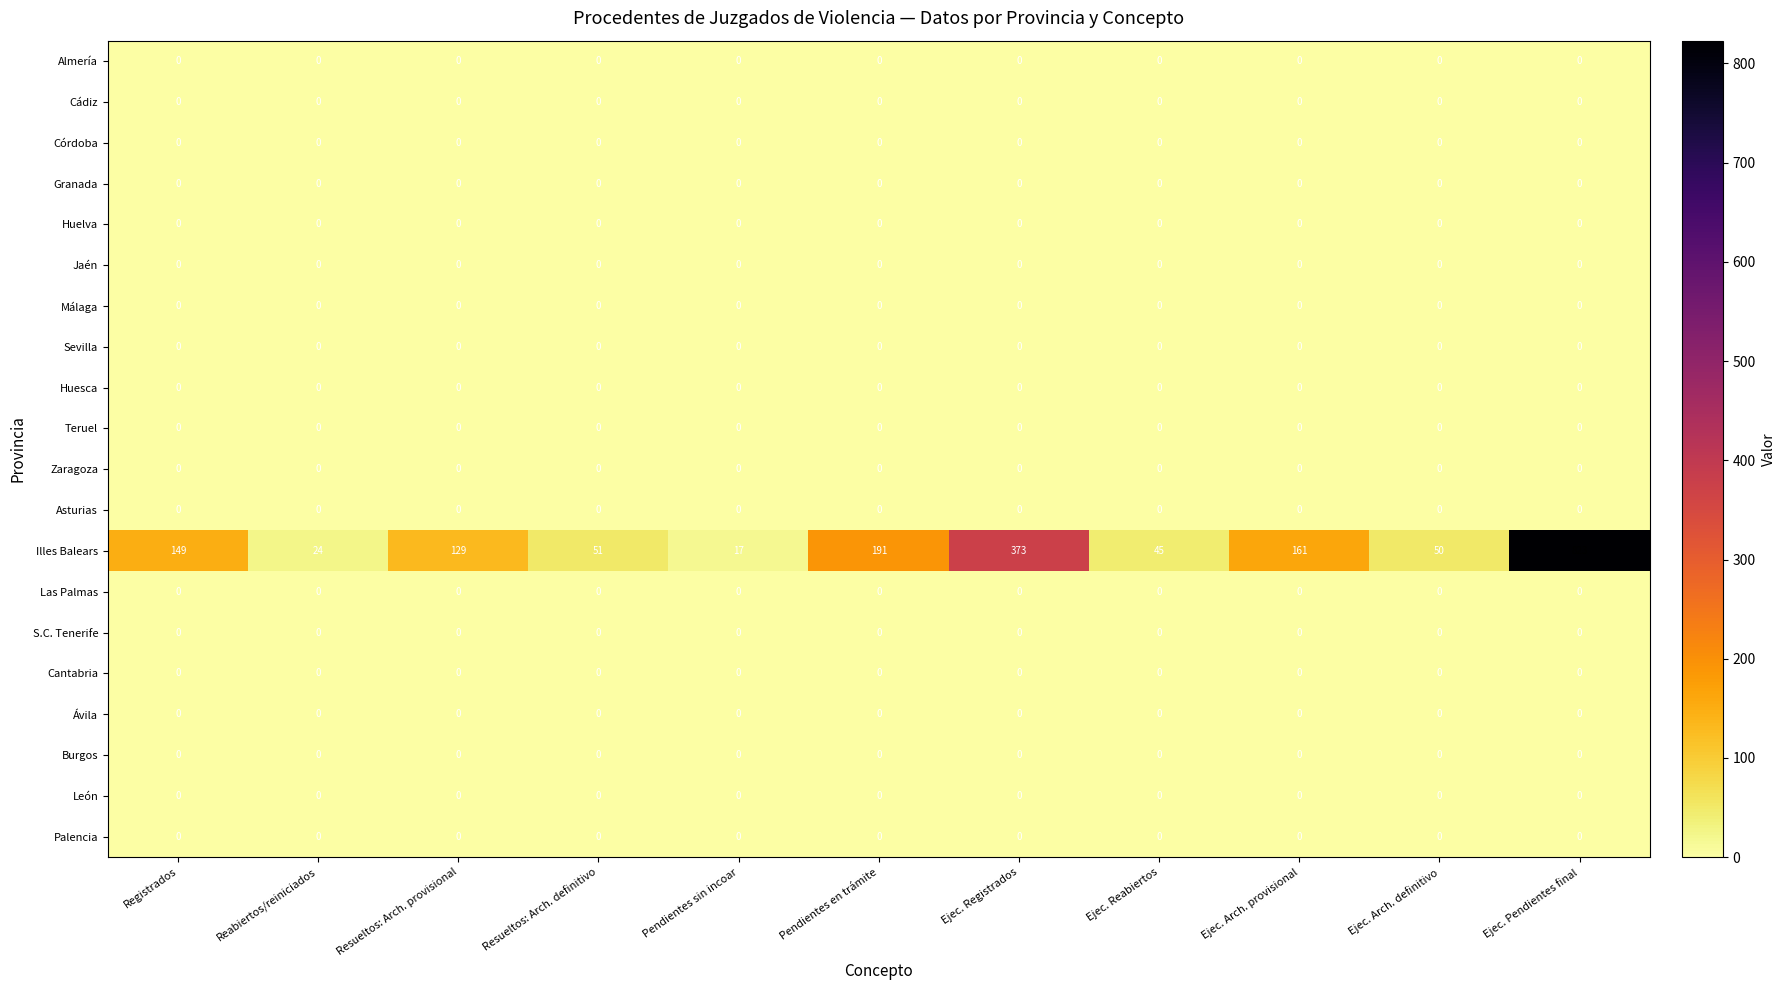

Count the number of data series in this chart.

20